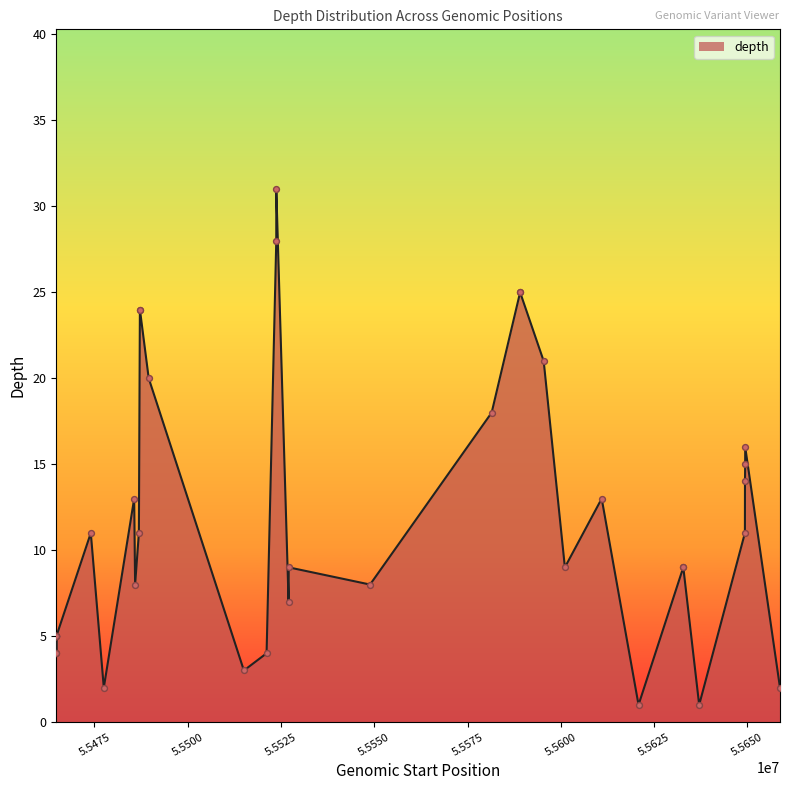

What is the greatest value displayed?

31